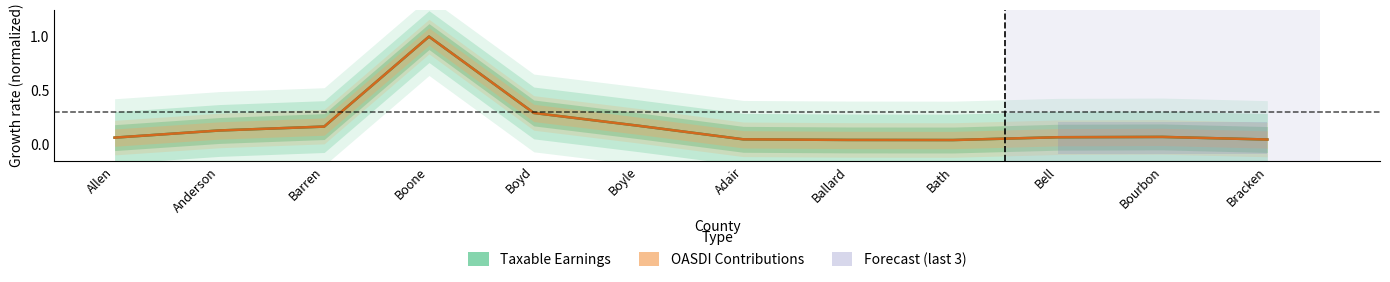

True or false: Taxable Earnings and OASDI Contributions intersect in this chart.

True